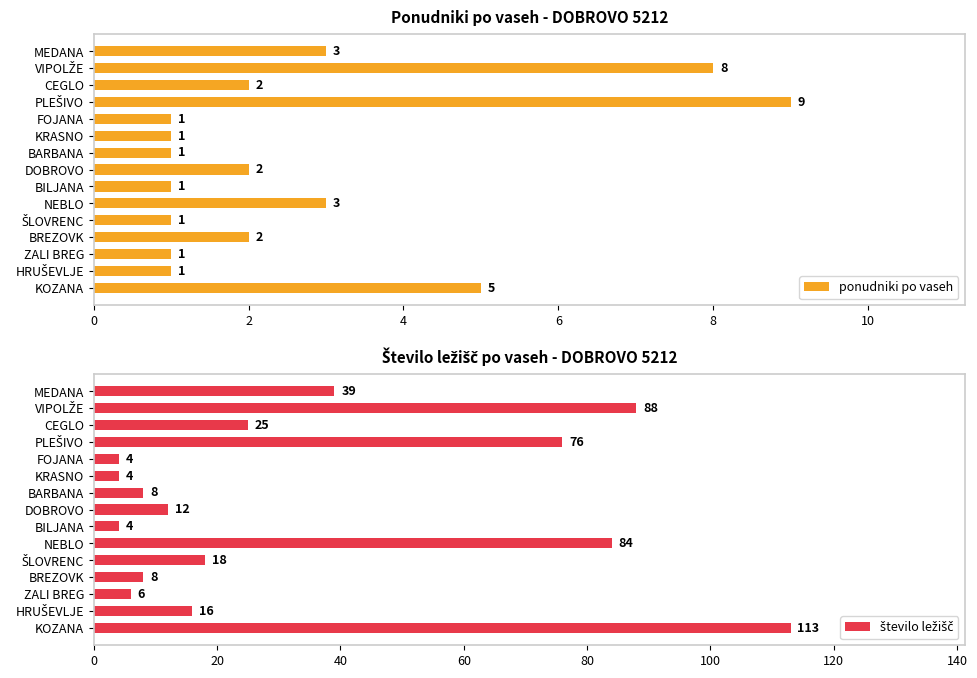

Is it true that ponudniki po vaseh equals 3 at MEDANA?

True